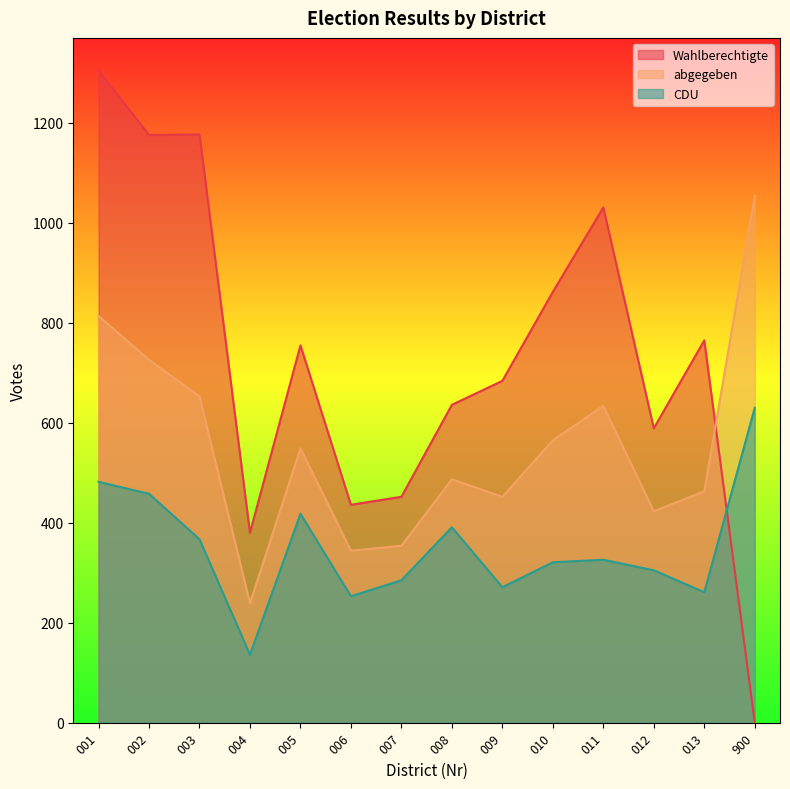

Between which two adjacent categories do Wahlberechtigte and abgegeben first intersect?

013 and 900